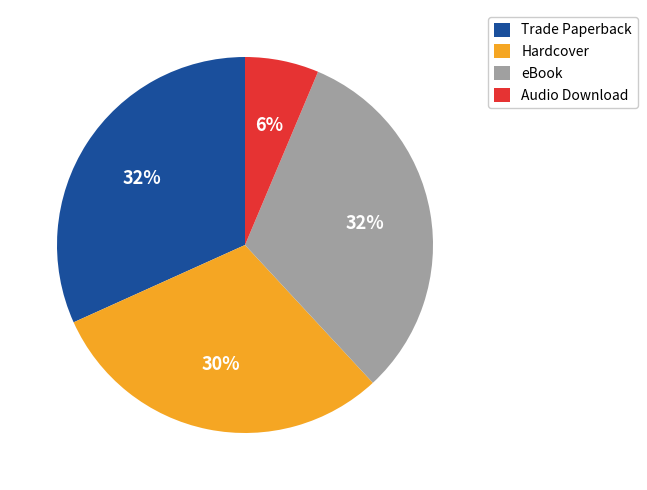

To the nearest percent, what is the average slice percentage?

25%